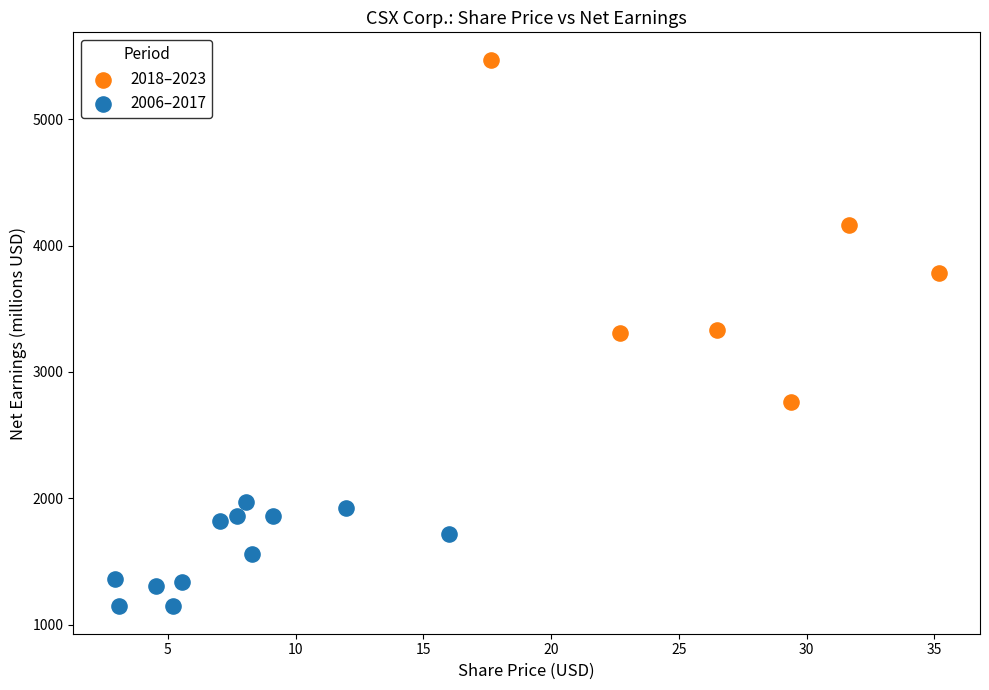

Which series contains the highest Y value?

2018–2023